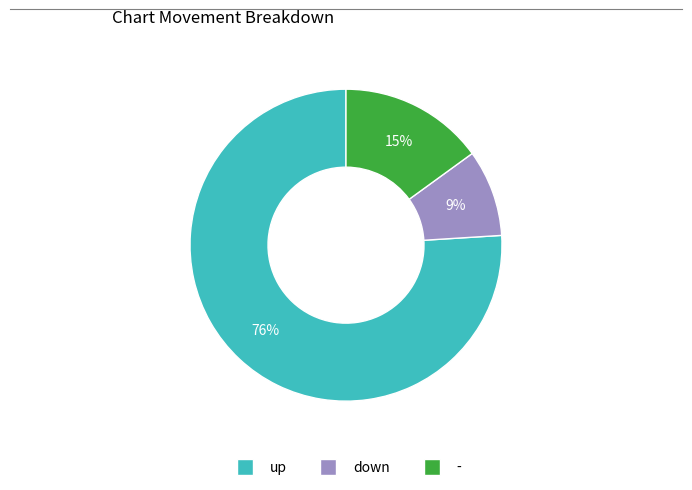

What is the ratio of the value at - to the value at up?

0.2